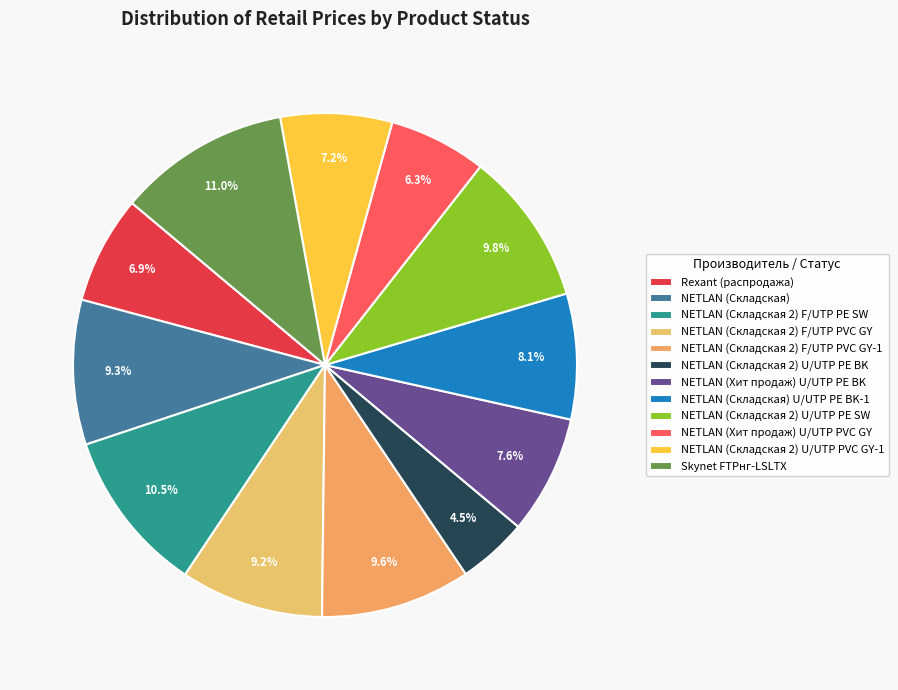

Count the number of slices in the pie.

12